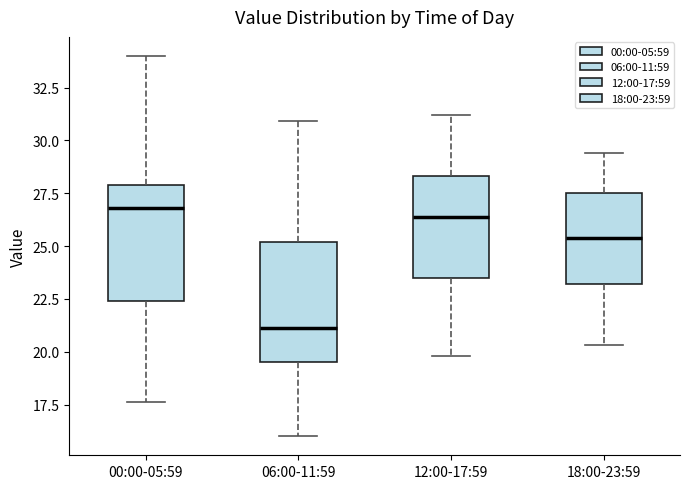

Where does the upper whisker of the box for 18:00-23:59 end on the y-axis? The values are not printed on the chart, so give them approximately, as read against the axis.

29.5